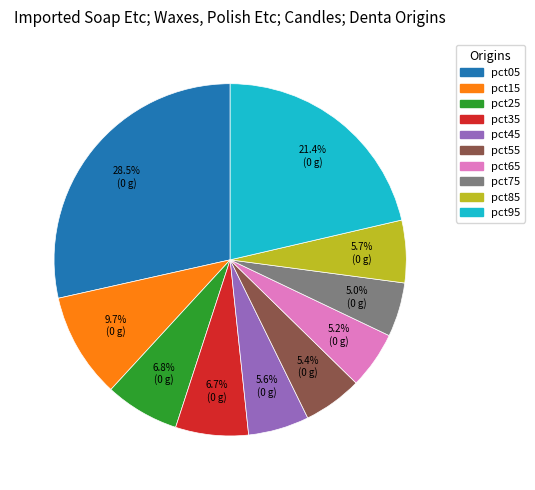

Is pct15 the majority of the pie?

No